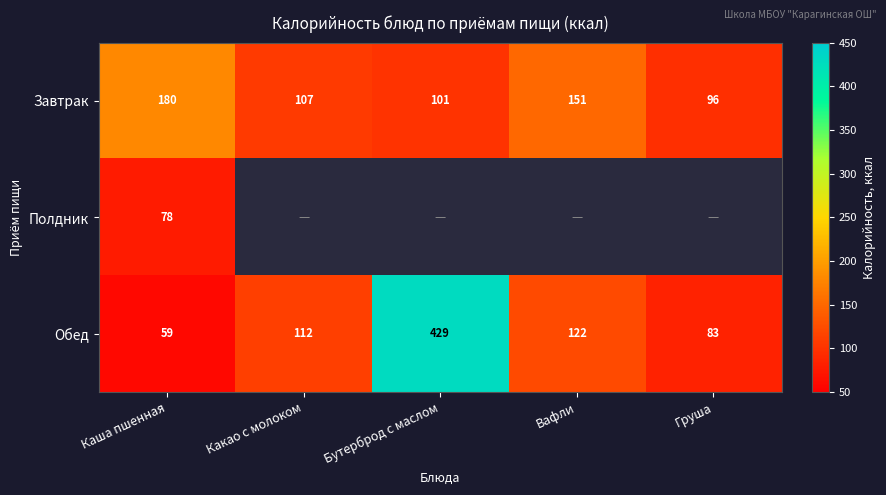

At Каша пшенная, list the series in order from largest to smallest.

Завтрак, Полдник, Обед